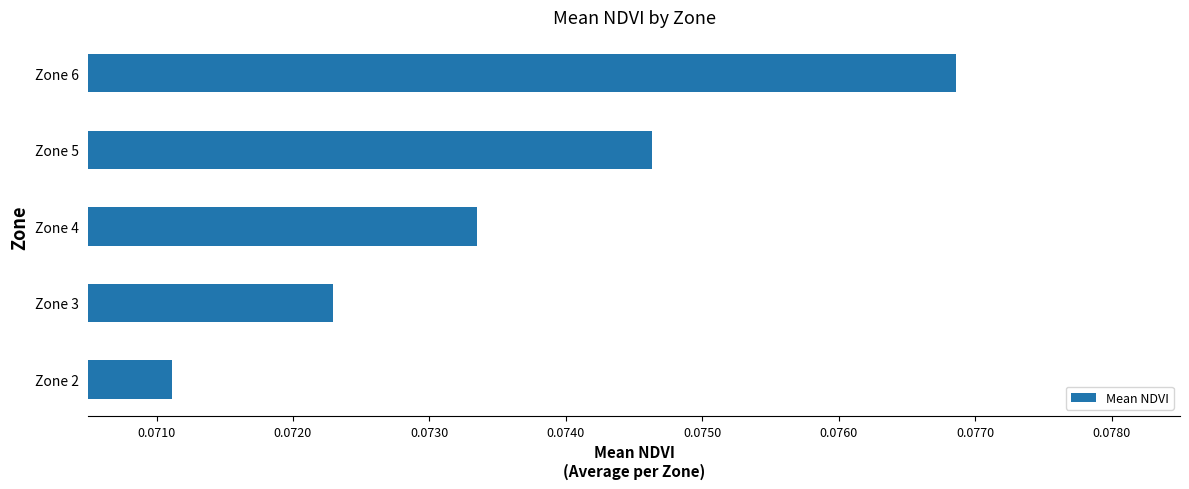

How many bars are there in total?

5